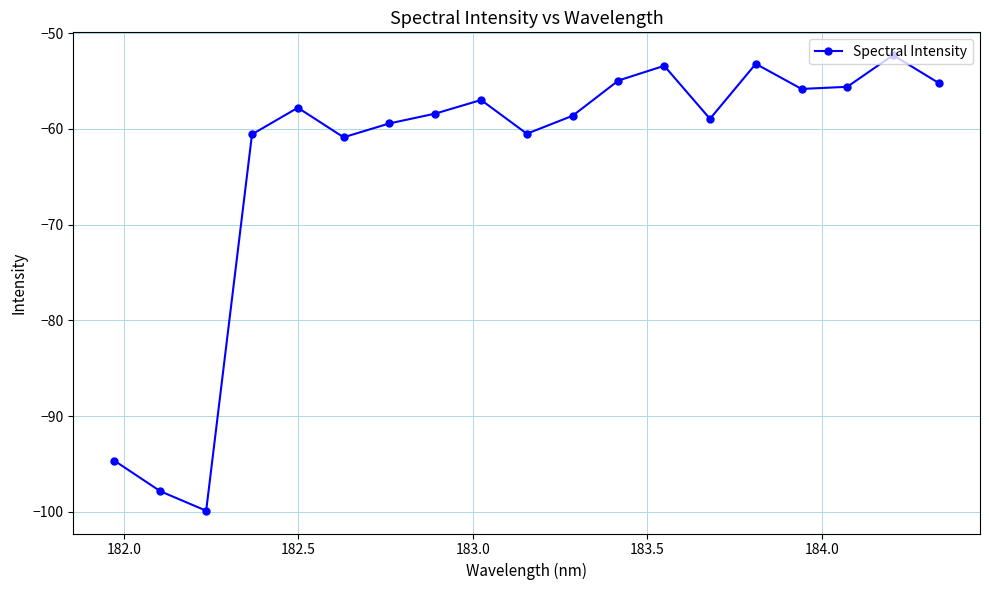

What is the minimum value shown in the chart?

-99.9